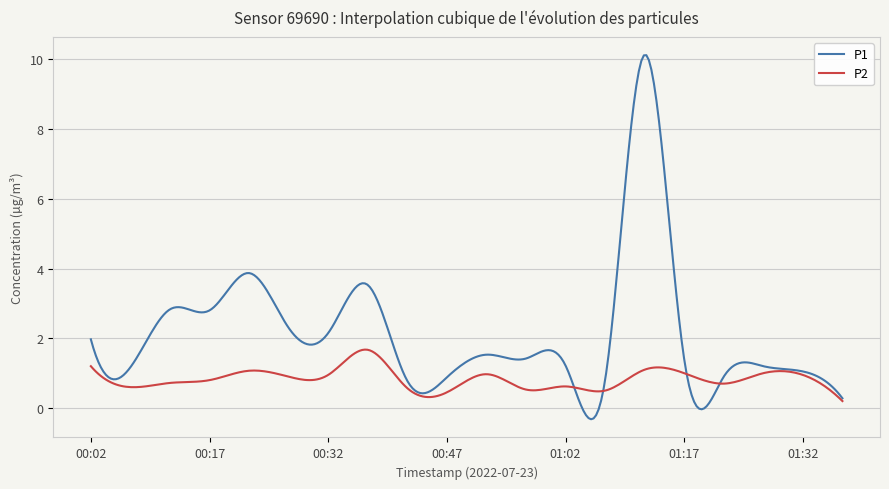

Which series has the largest total across all categories?

P1